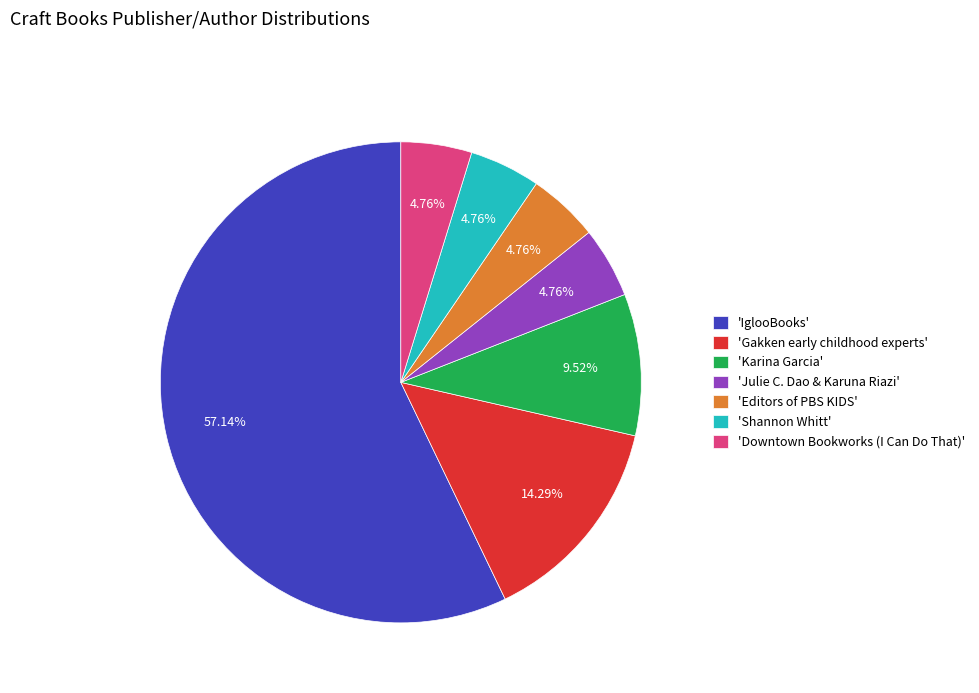

What is the largest slice in the pie chart?

'IglooBooks'